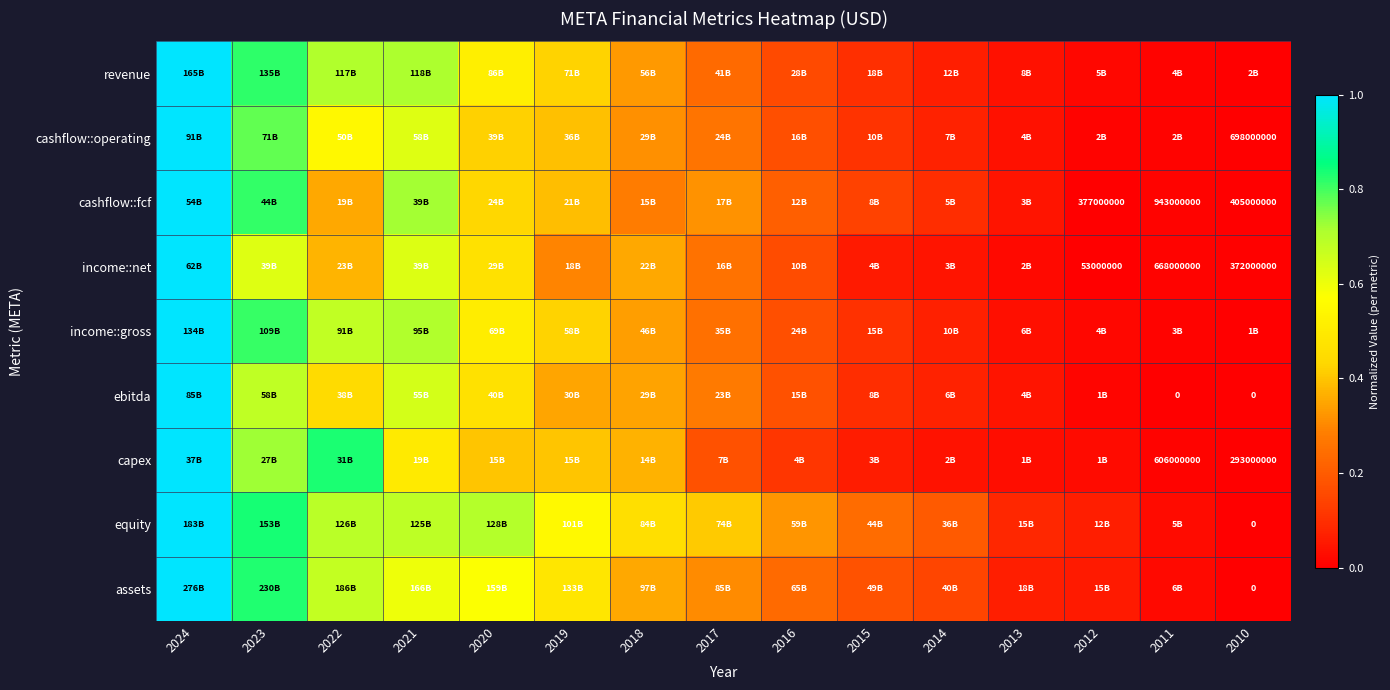

What is the greatest value displayed?

1.0